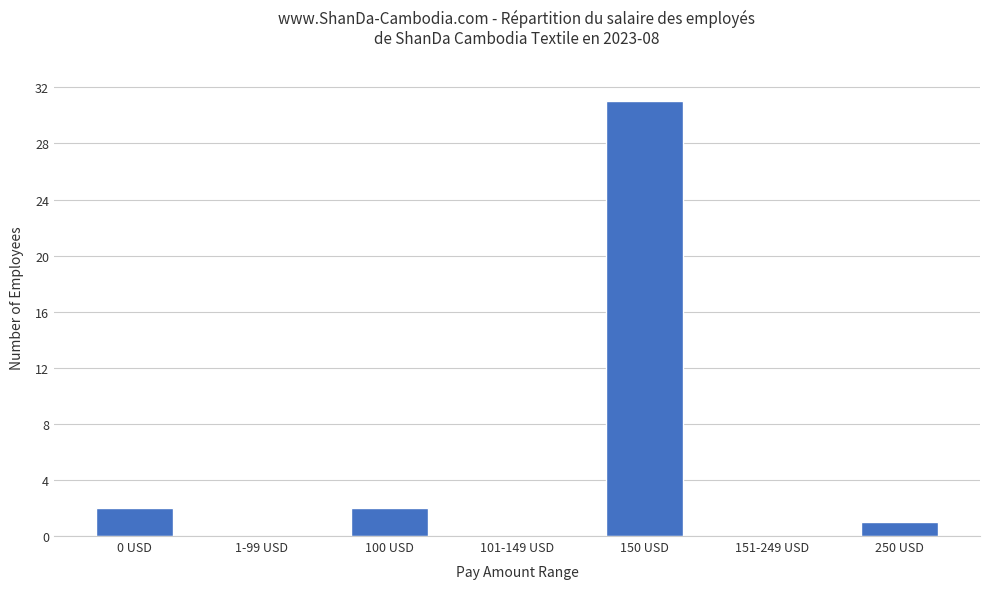

What is the change in value from 100 USD to 150 USD?

+29